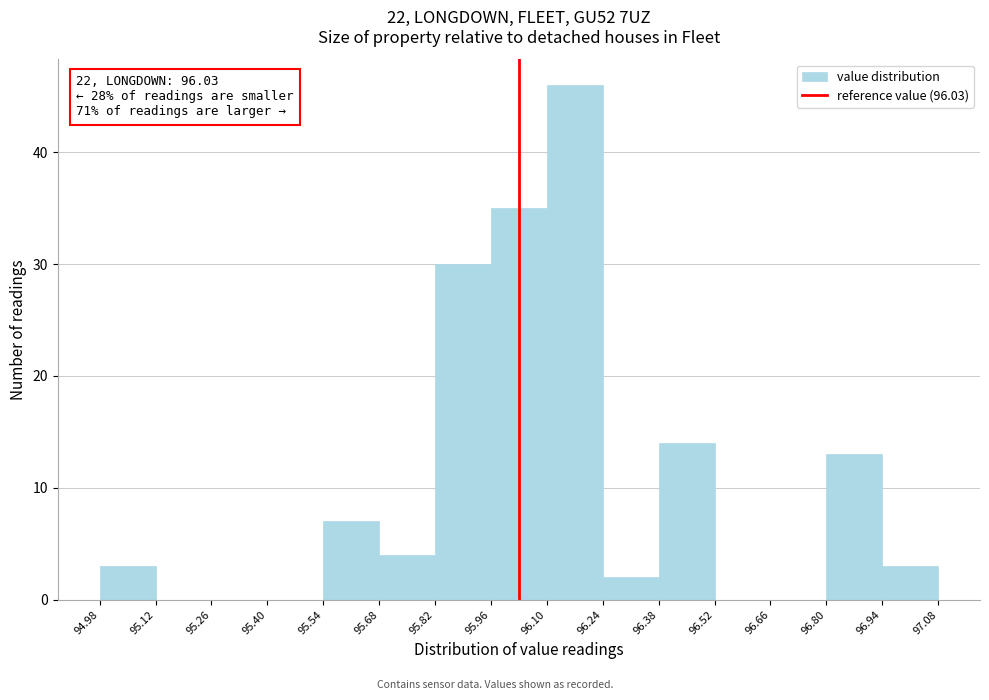

Over which range of the x-axis is the bar tallest?

96.10 to 96.24